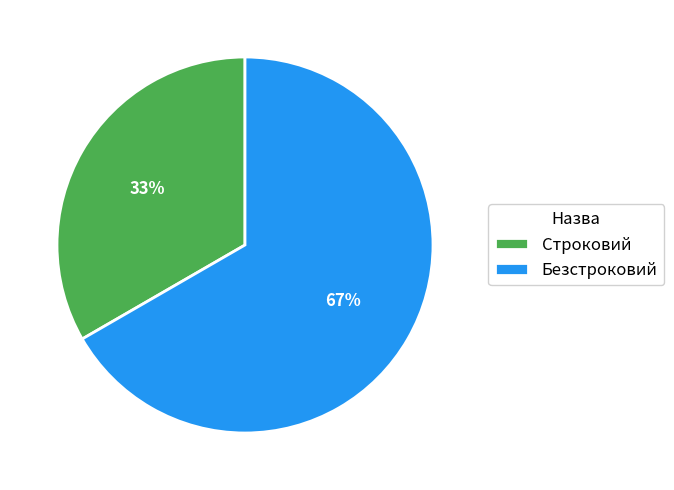

Count the number of slices in the pie.

2